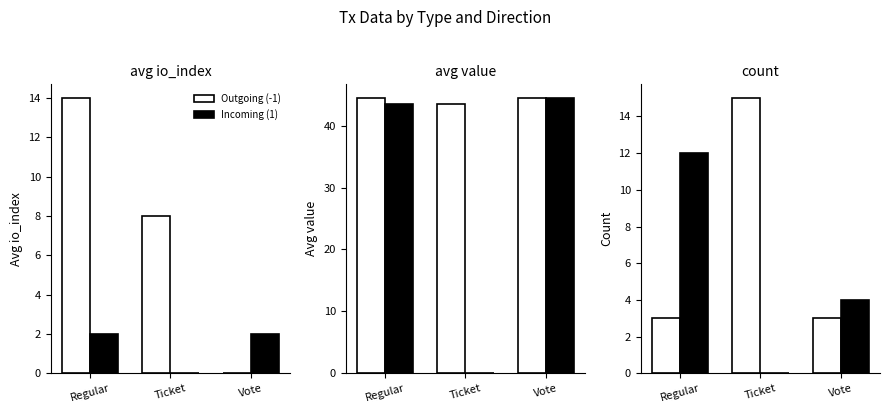

Which has a higher value, Vote or Regular?

Vote